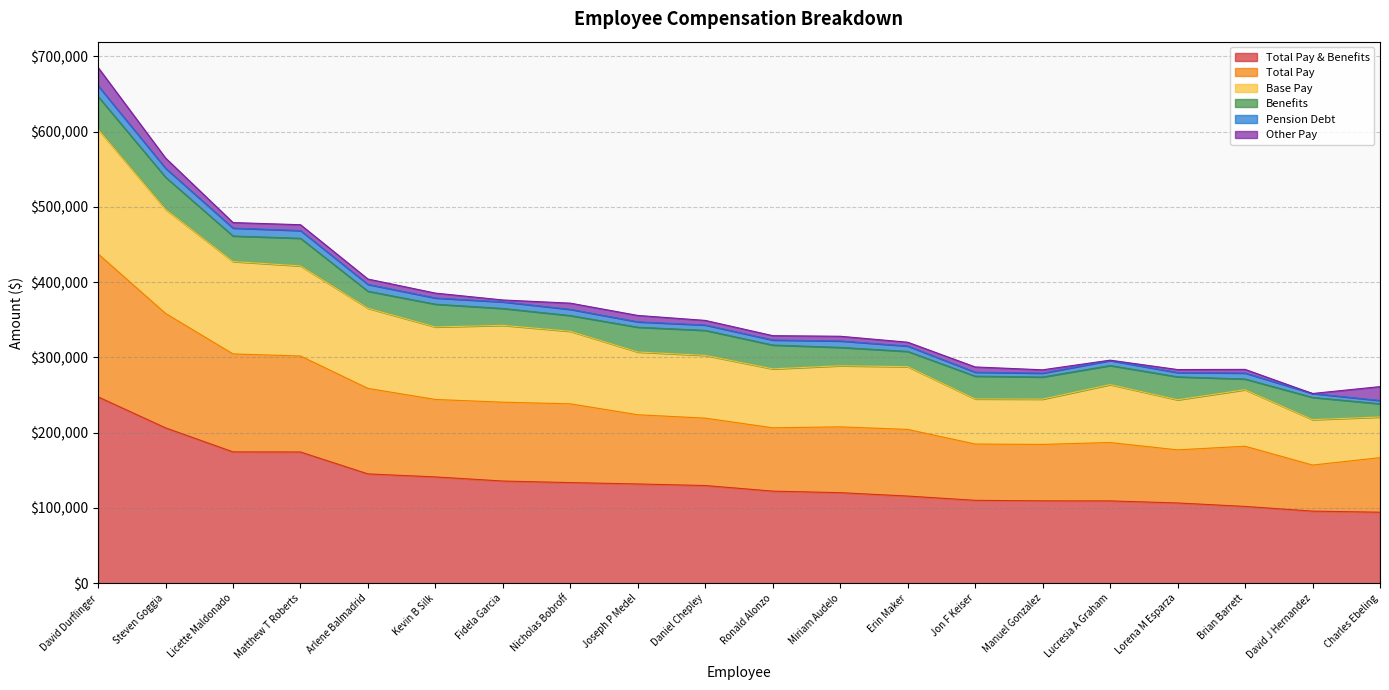

What are all the series names shown in the legend?

Total Pay & Benefits, Total Pay, Base Pay, Benefits, Pension Debt, Other Pay